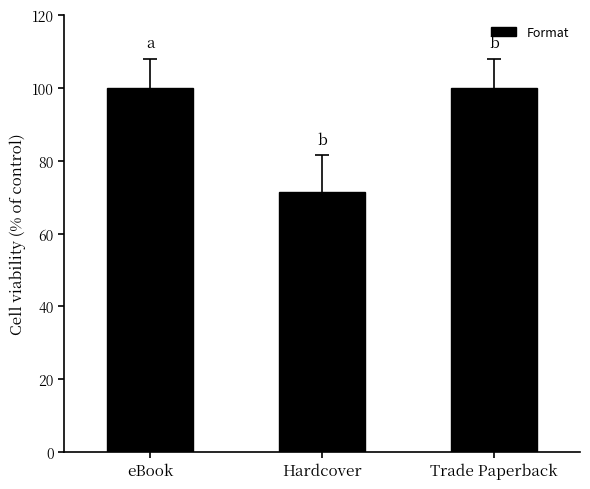

What is the sum of the values at eBook and Trade Paperback?

200.0